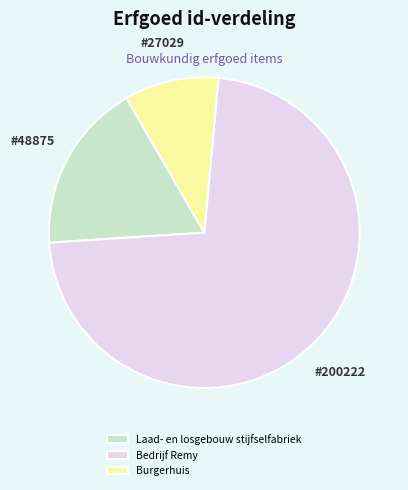

Combined, do Bedrijf Remy and Burgerhuis account for over 50%?

Yes